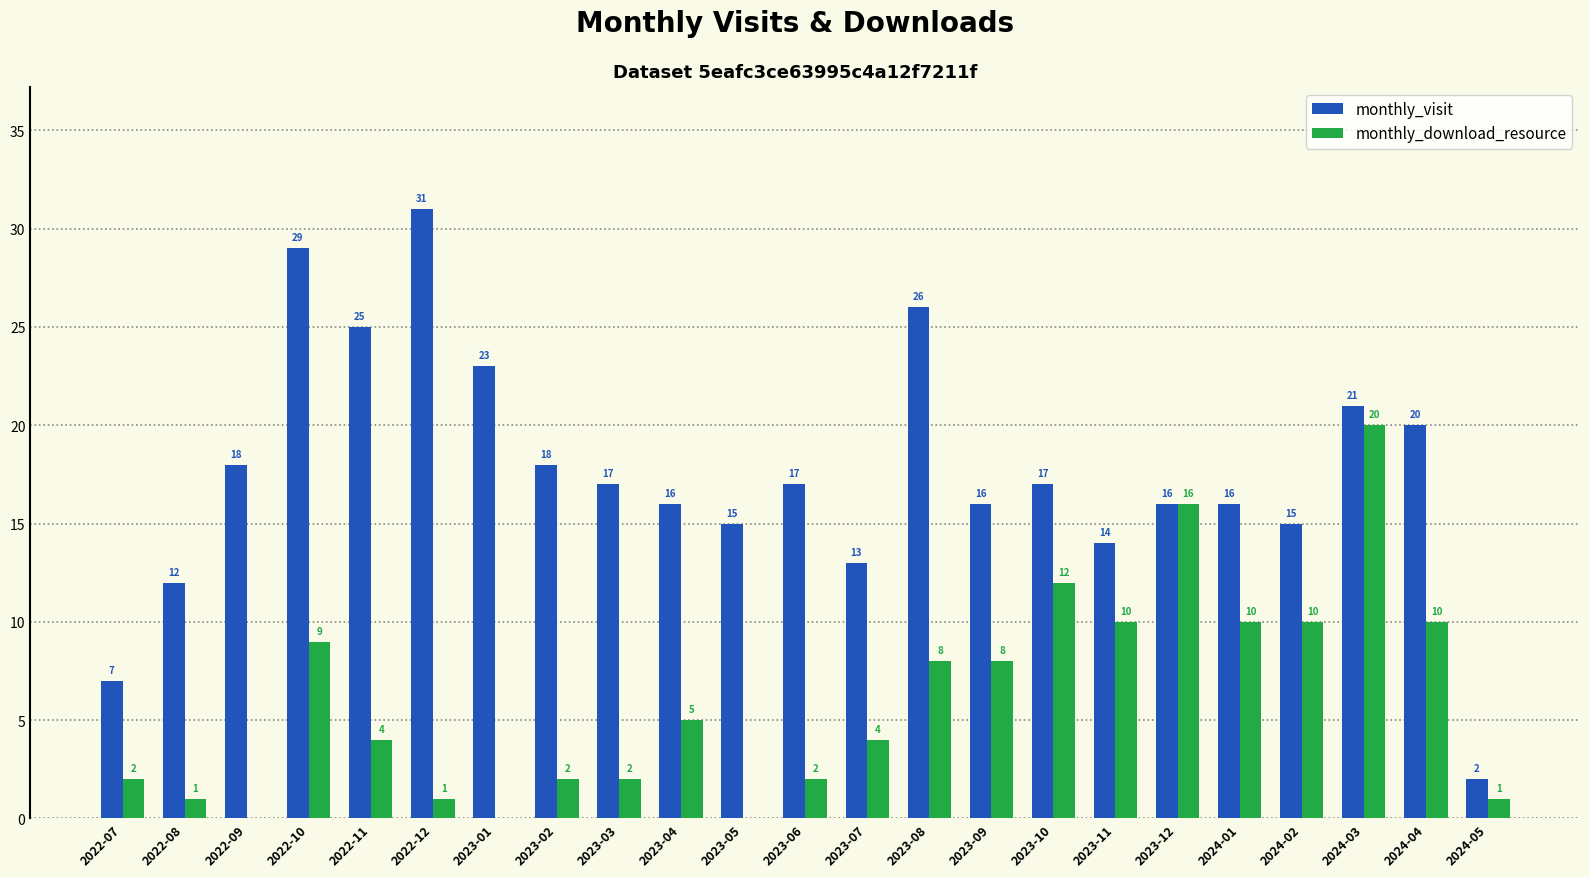

Is it true that monthly_download_resource equals 5 at 2023-08?

False